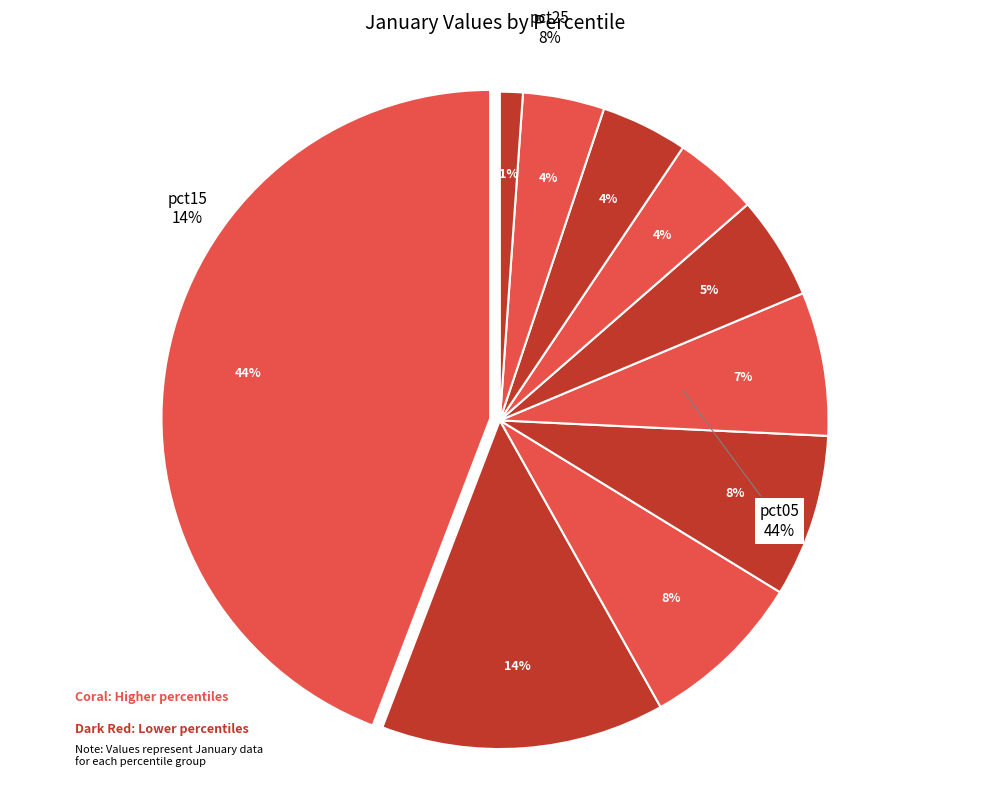

To the nearest percent, what is the difference between the pct25 and pct75 slice percentages?

4%